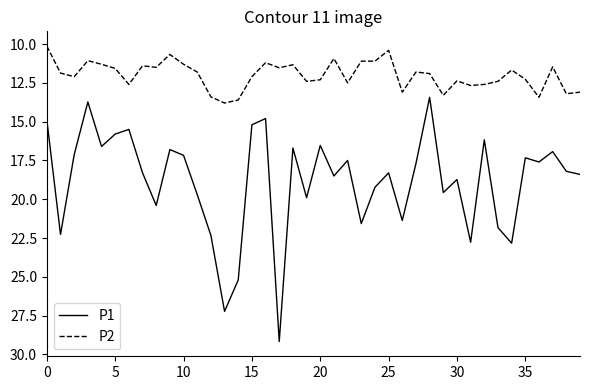

Does the chart have visible grid lines?

No